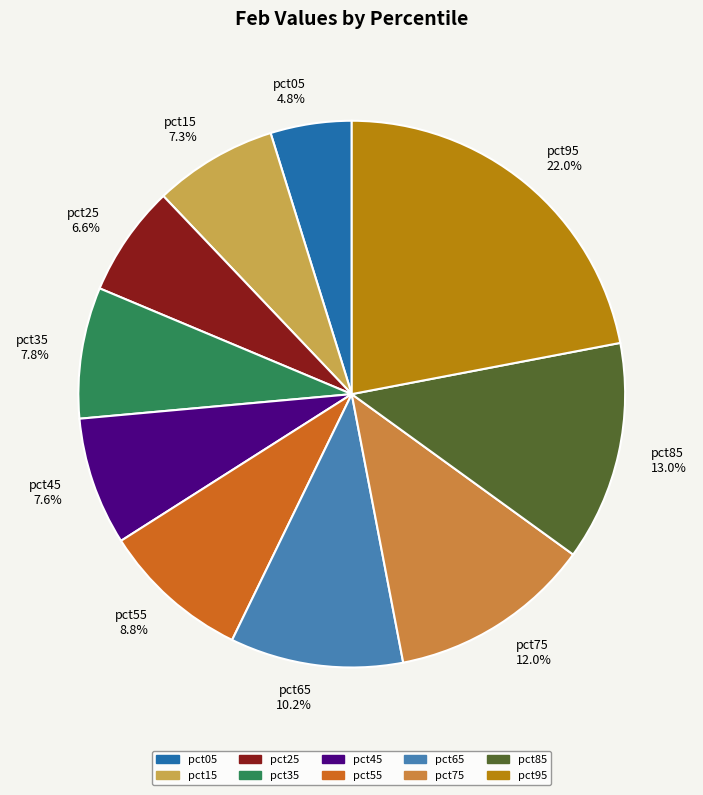

Does pct75 represent more than half of the total?

No